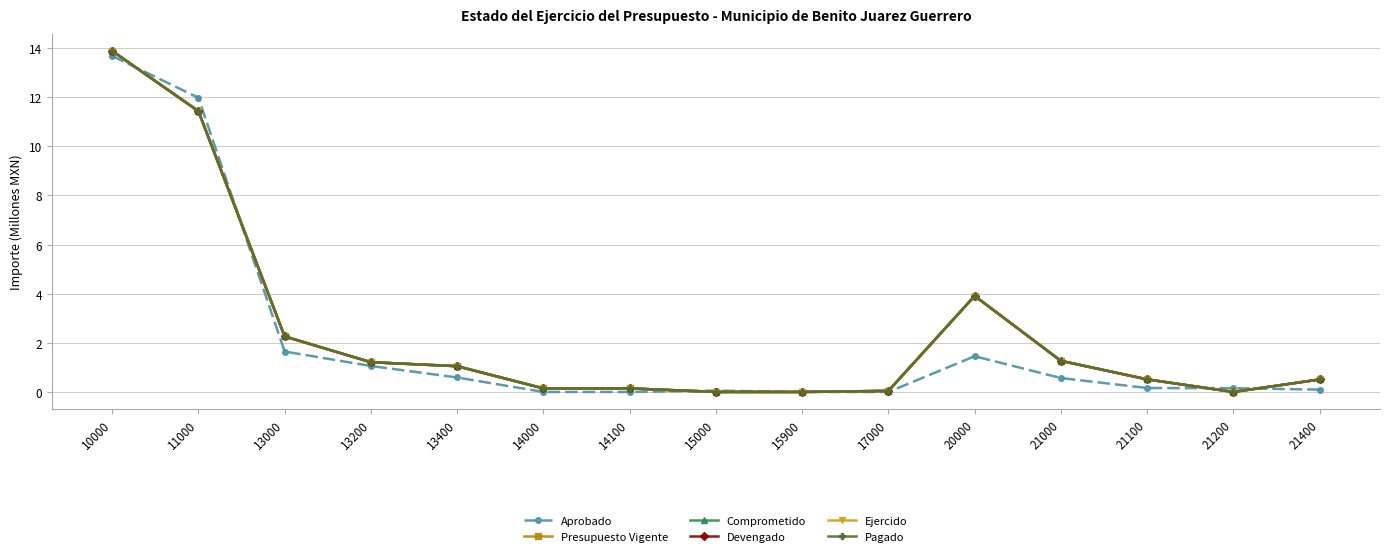

Does the chart have visible grid lines?

Yes